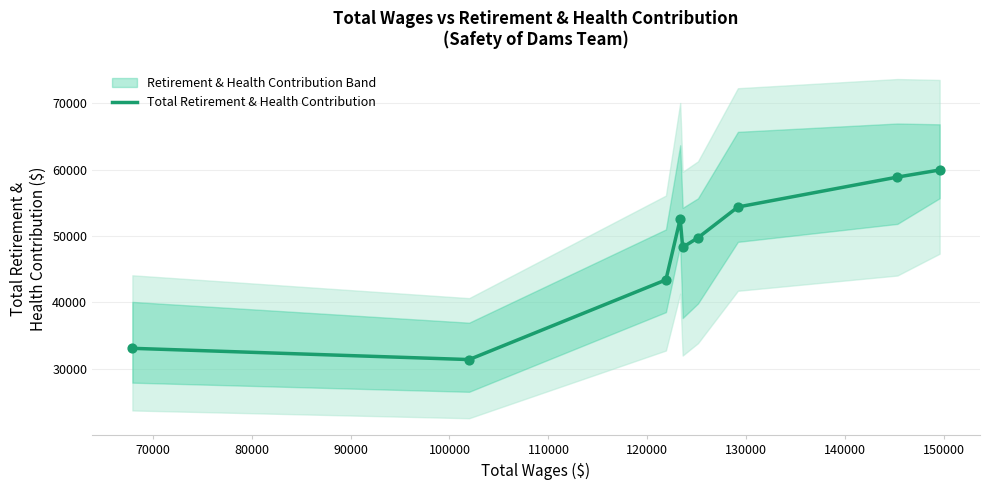

Between 90000 and 70000, which is larger?

90000